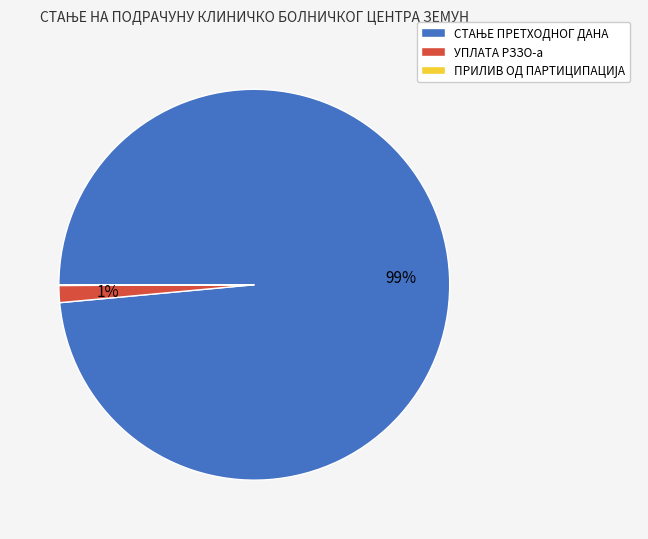

Is there any slice that represents more than half of the pie?

Yes